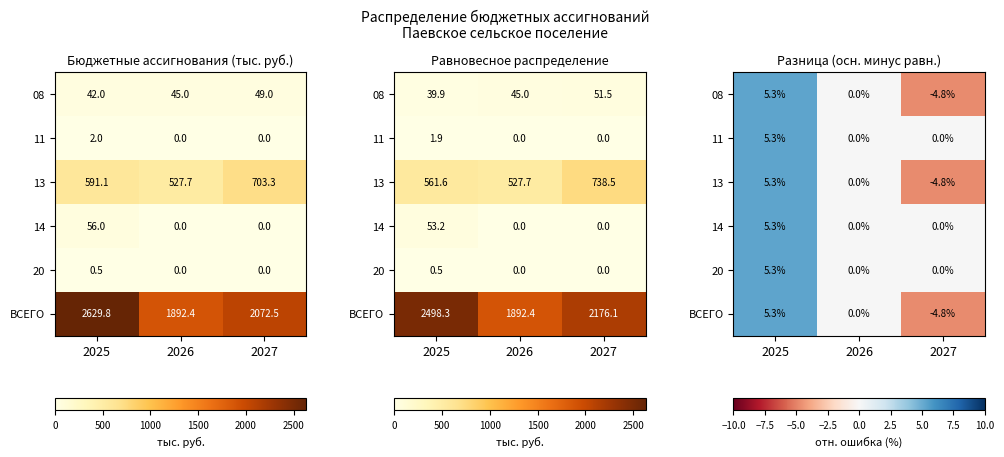

How many data points in 11 are above 0?

1